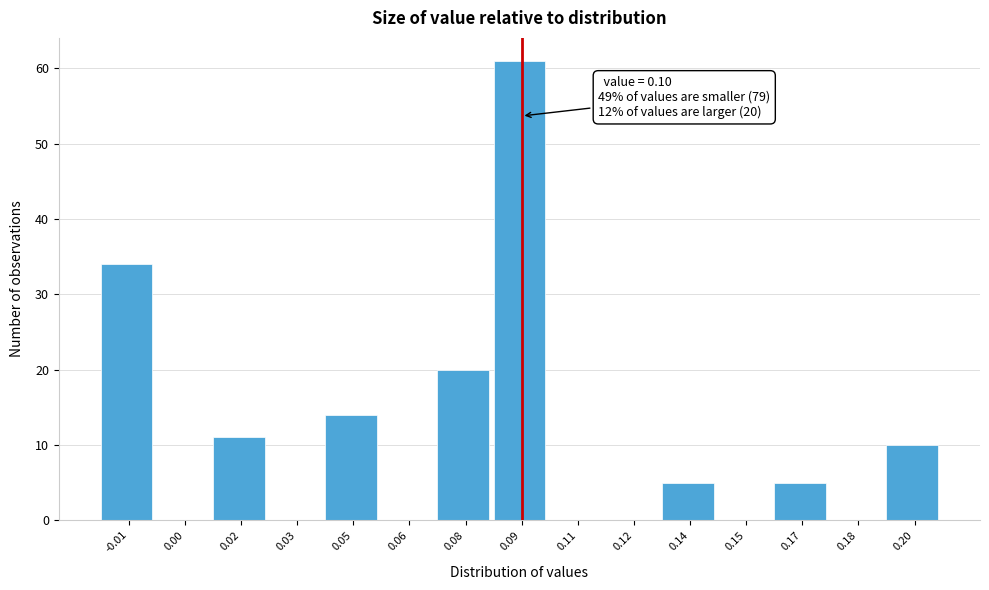

Reading left to right, extract all data points from this chart.

-0.01=34	0.00=0	0.02=11	0.03=0	0.05=14	0.06=0	0.08=20	0.09=61	0.11=0	0.12=0	0.14=5	0.15=0	0.17=5	0.18=0	0.20=10